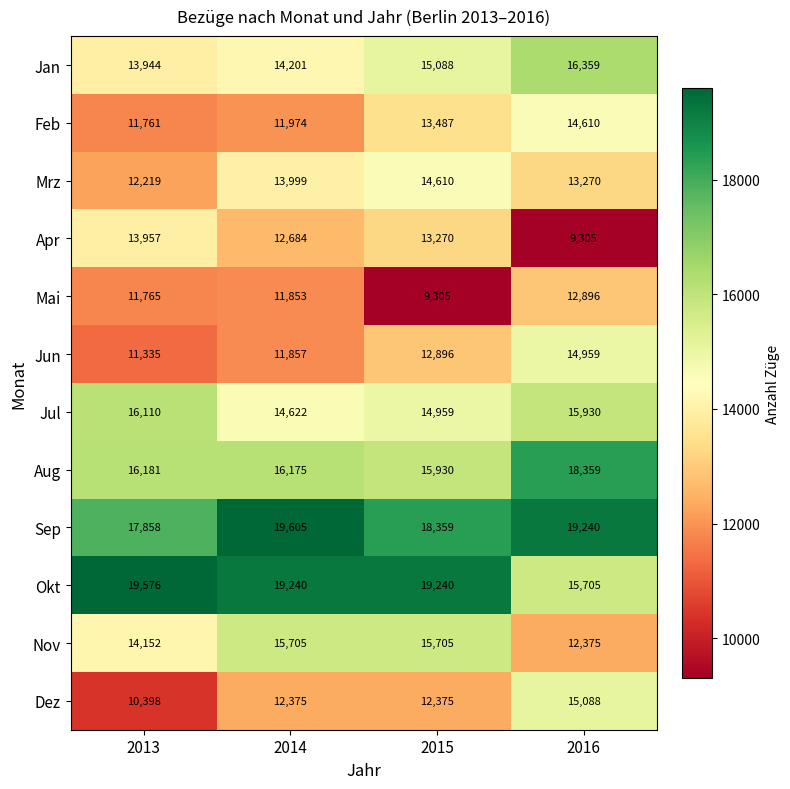

Which series has the largest total across all categories?

Sep